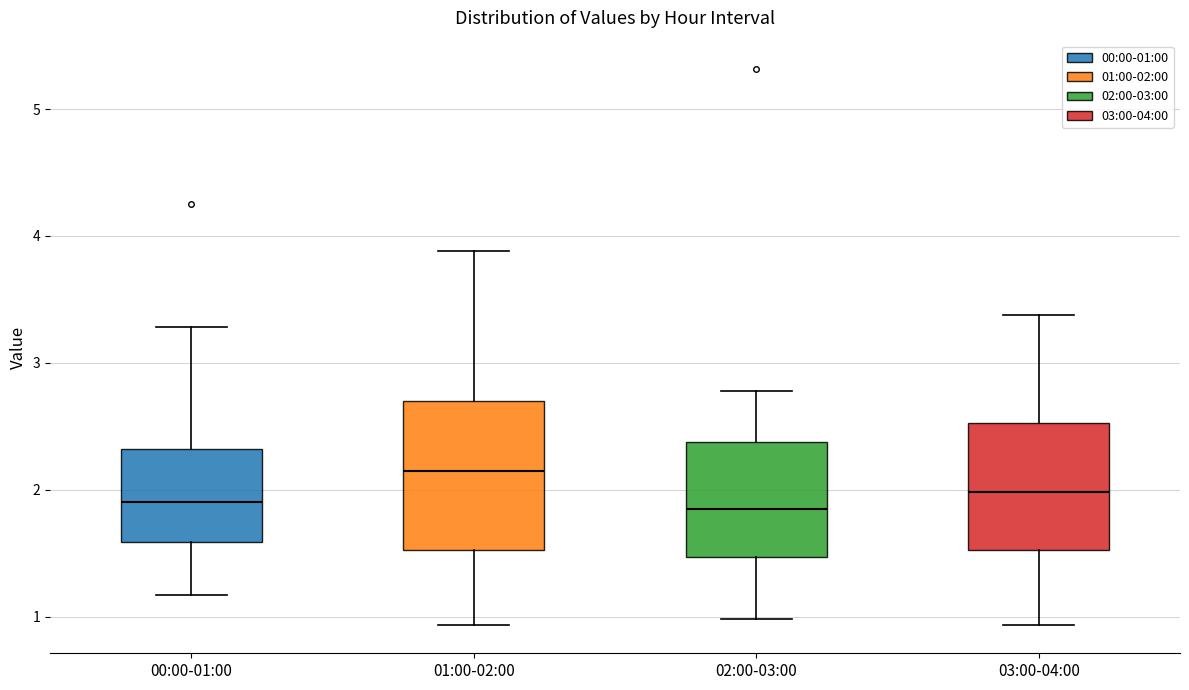

Reading left to right, transcribe this box plot: for each box, give where its median line is, the range the box spans, and where its two whiskers end, as read against the y-axis. The values are not printed on the chart, so give them approximately, as read against the axis.

00:00-01:00: median 1.9, box 1.6 to 2.3, whiskers 1.2 to 3.3
01:00-02:00: median 2.2, box 1.5 to 2.7, whiskers 0.9 to 3.9
02:00-03:00: median 1.9, box 1.5 to 2.4, whiskers 1.0 to 2.8
03:00-04:00: median 2.0, box 1.5 to 2.5, whiskers 0.9 to 3.4